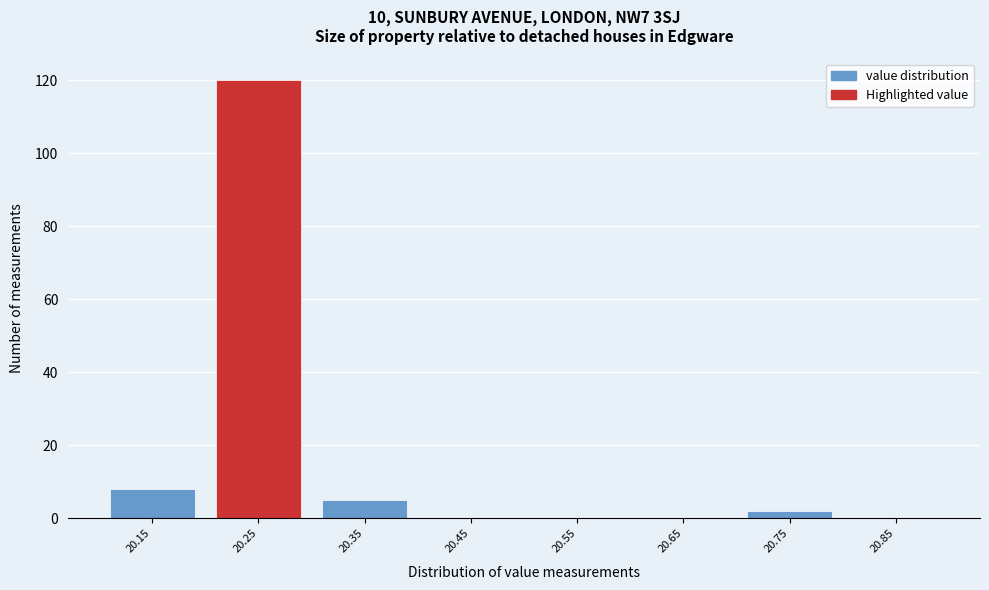

Reading left to right, list all the values displayed in this chart.

20.15=8	20.25=120	20.35=5	20.45=0	20.55=0	20.65=0	20.75=2	20.85=0